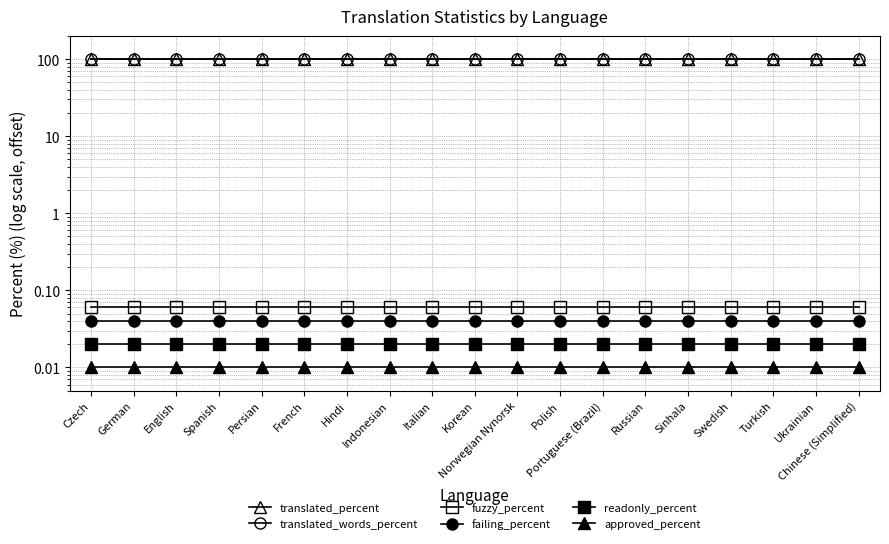

At which label does fuzzy_percent reach its peak?

Czech